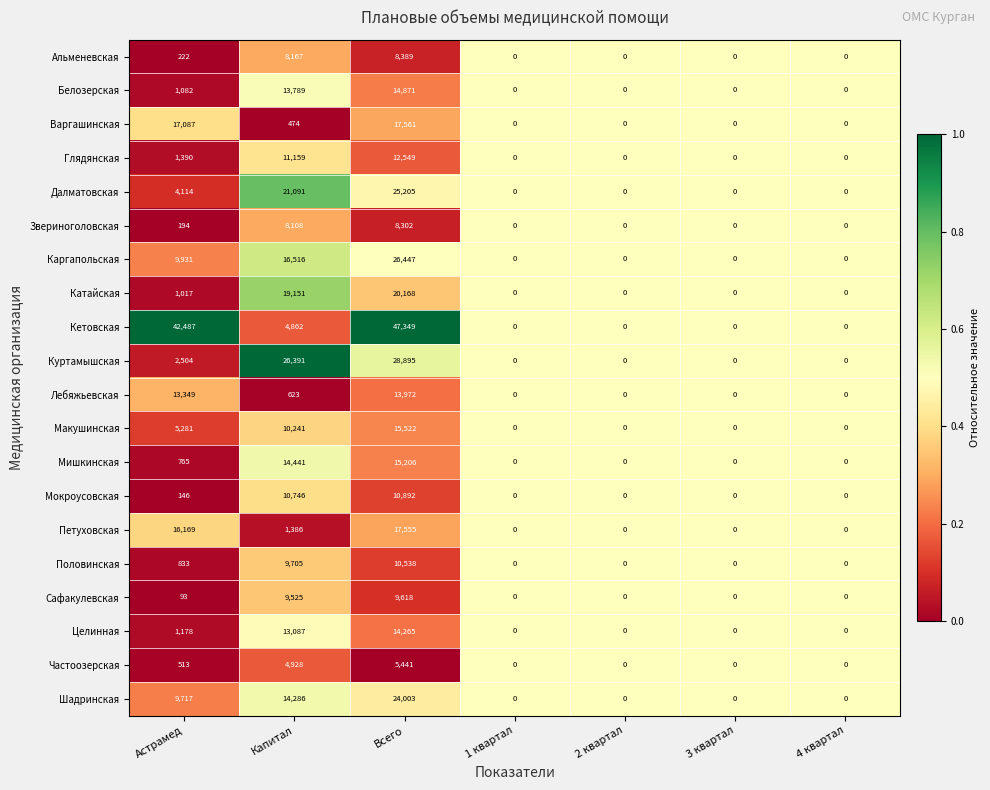

List the series in order of their peak value, lowest first.

Частоозерская, Звериноголовская, Альменевская, Сафакулевская, Половинская, Мокроусовская, Глядянская, Лебяжьевская, Целинная, Белозерская, Мишкинская, Макушинская, Петуховская, Варгашинская, Катайская, Шадринская, Далматовская, Каргапольская, Куртамышская, Кетовская